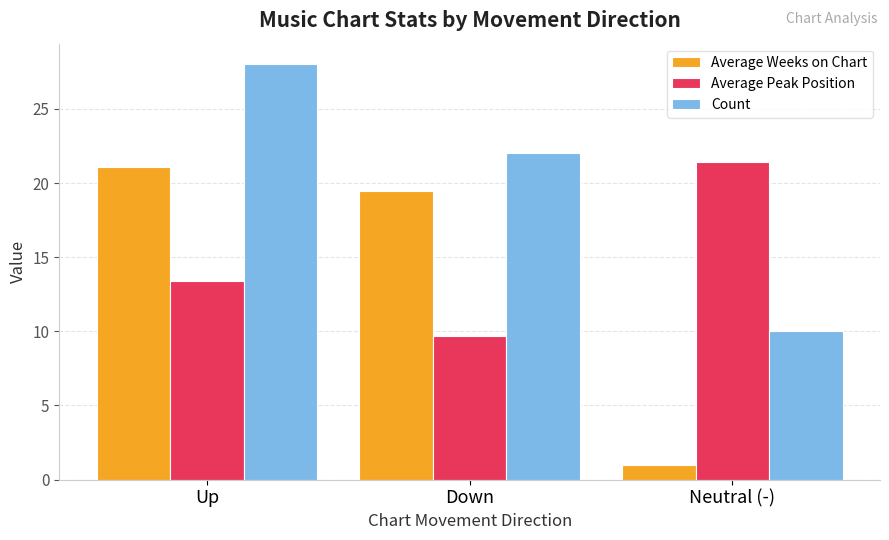

Which series has the largest total across all categories?

Count